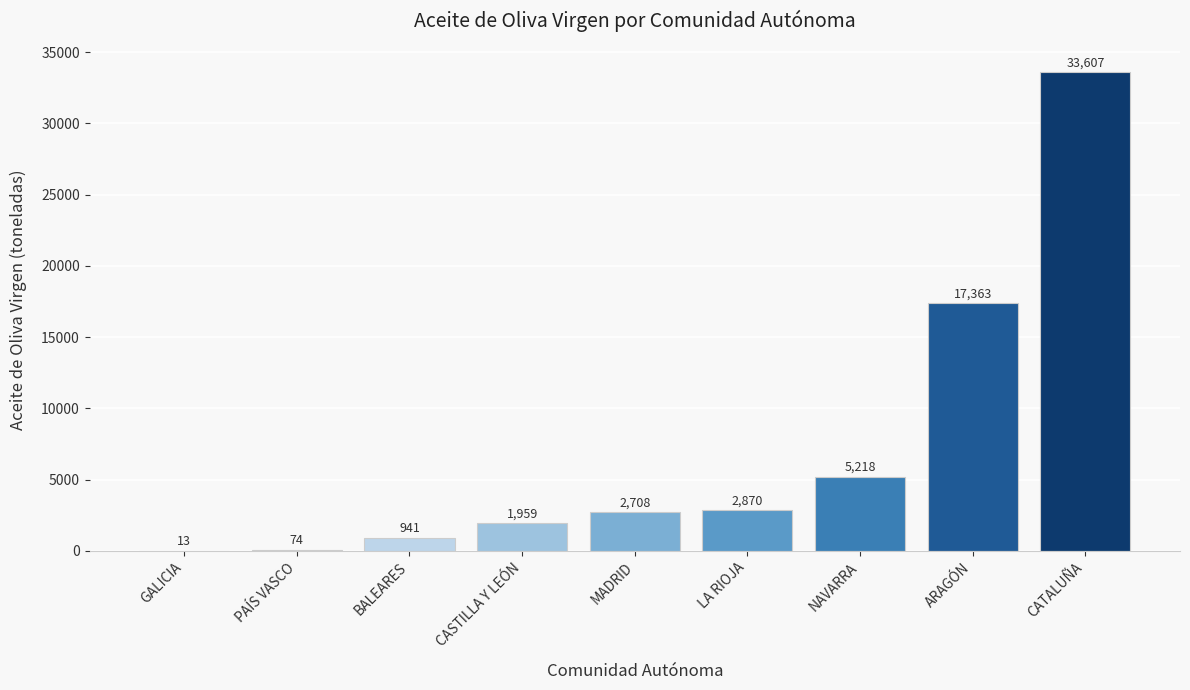

Approximately how many times larger is the value at NAVARRA compared to CASTILLA Y LEÓN?

2.7